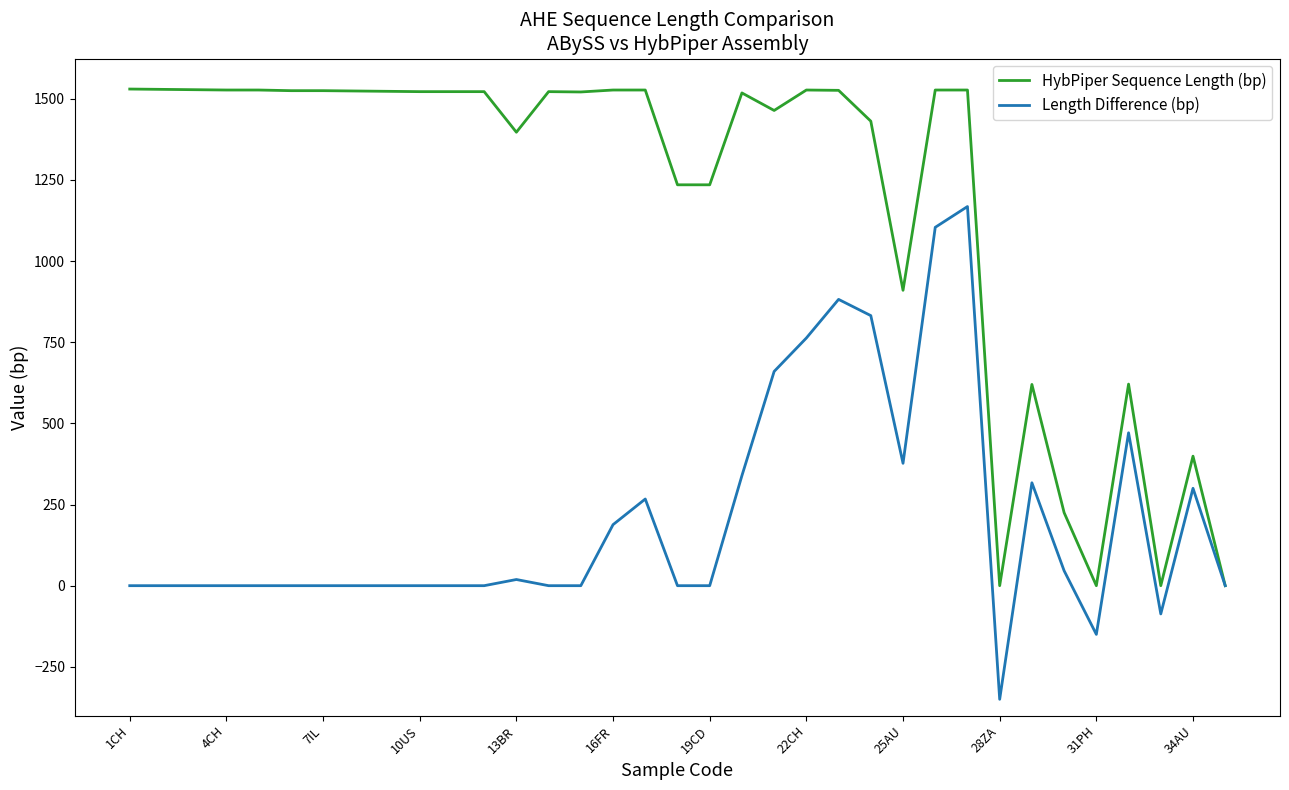

What is the lowest value of the Length Difference (bp) series?

-350